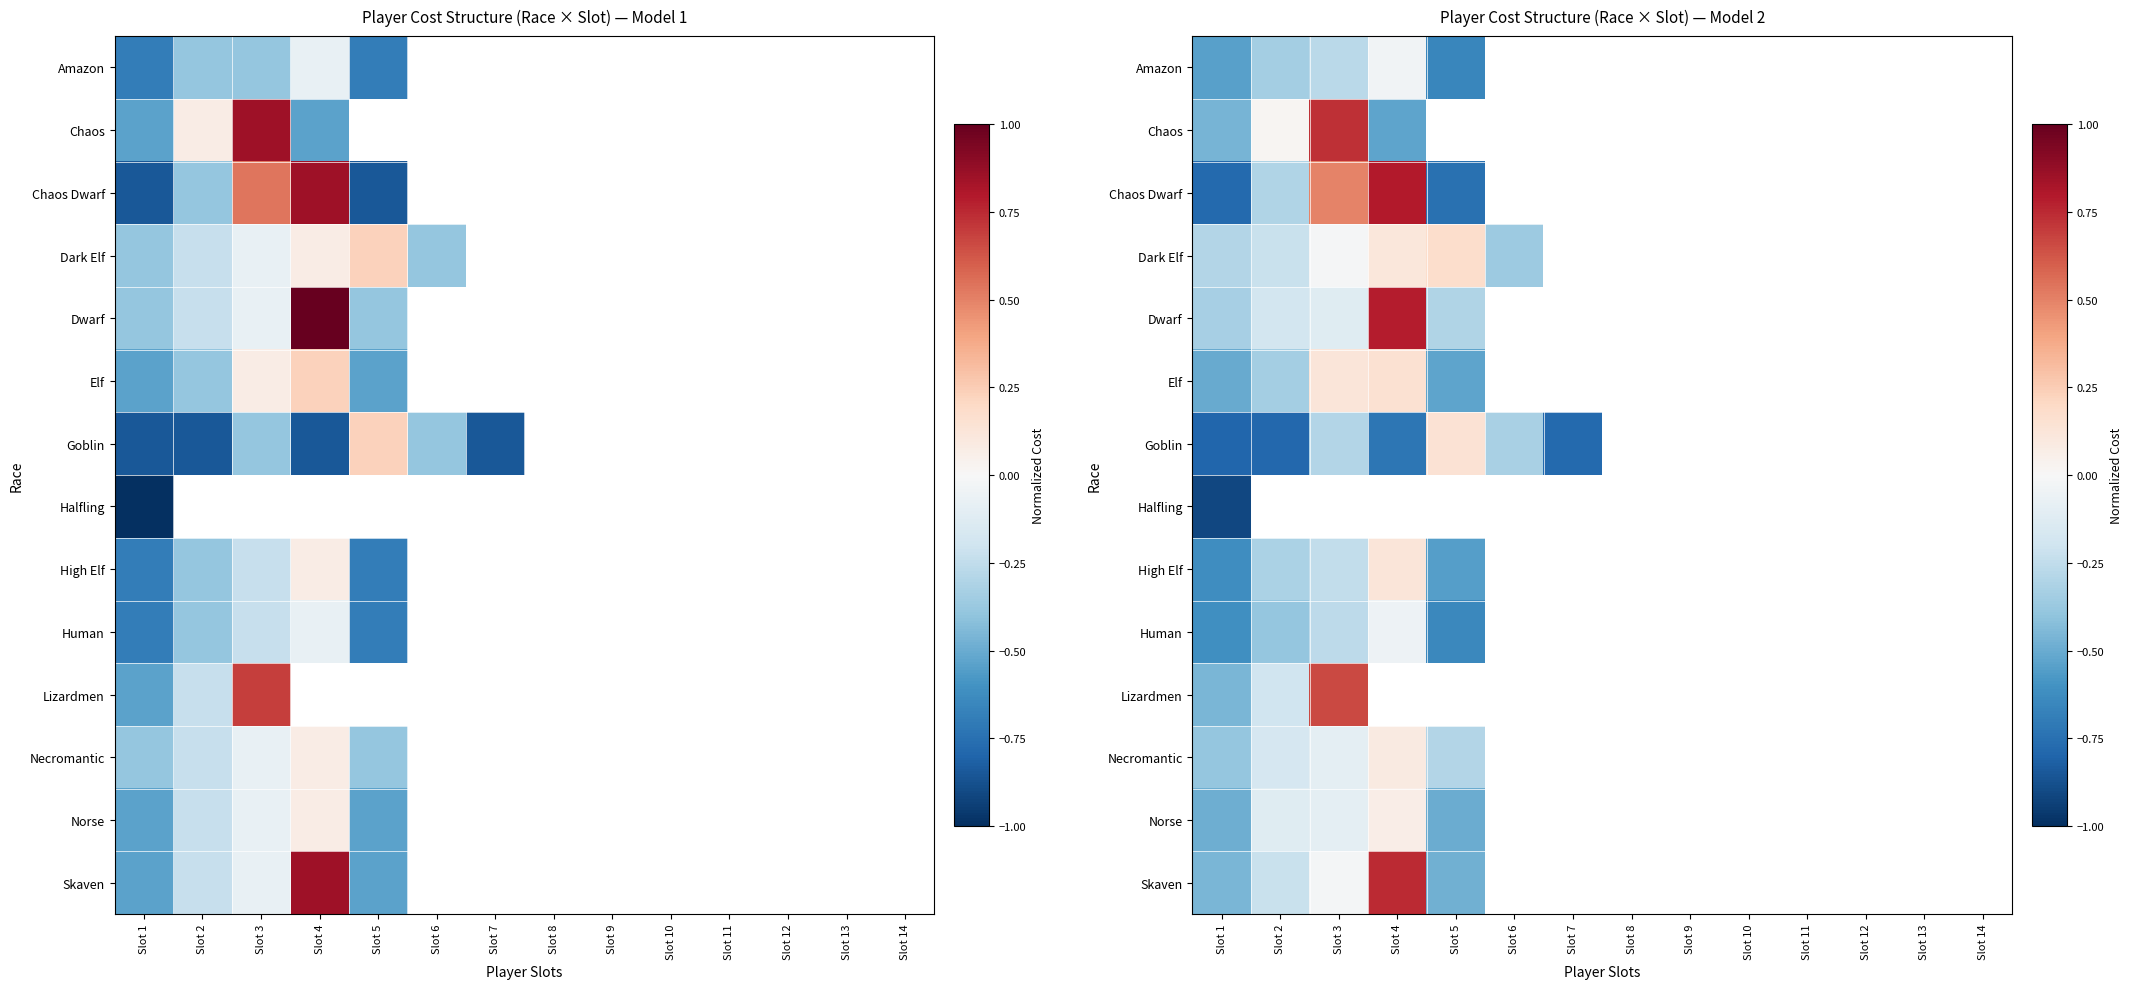

How many categories are shown in the chart?

14